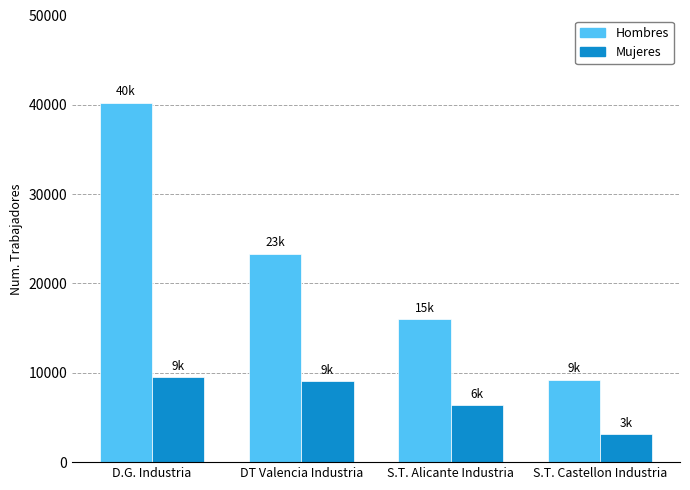

The Hombres series shows 15999 at S.T. Alicante Industria. True or false?

True